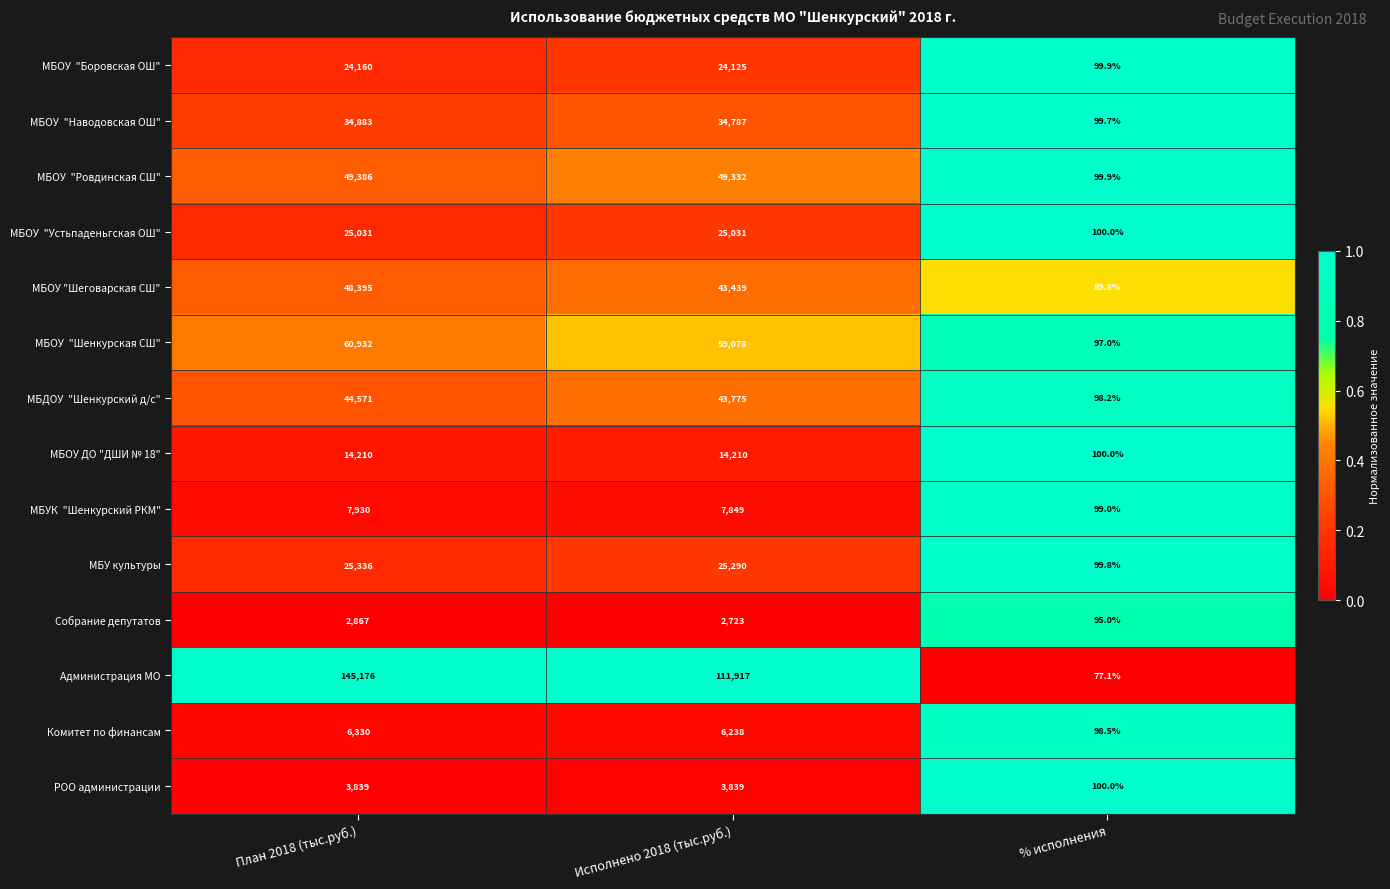

Which label corresponds to the largest value in the chart?

План 2018 (тыс.руб.)